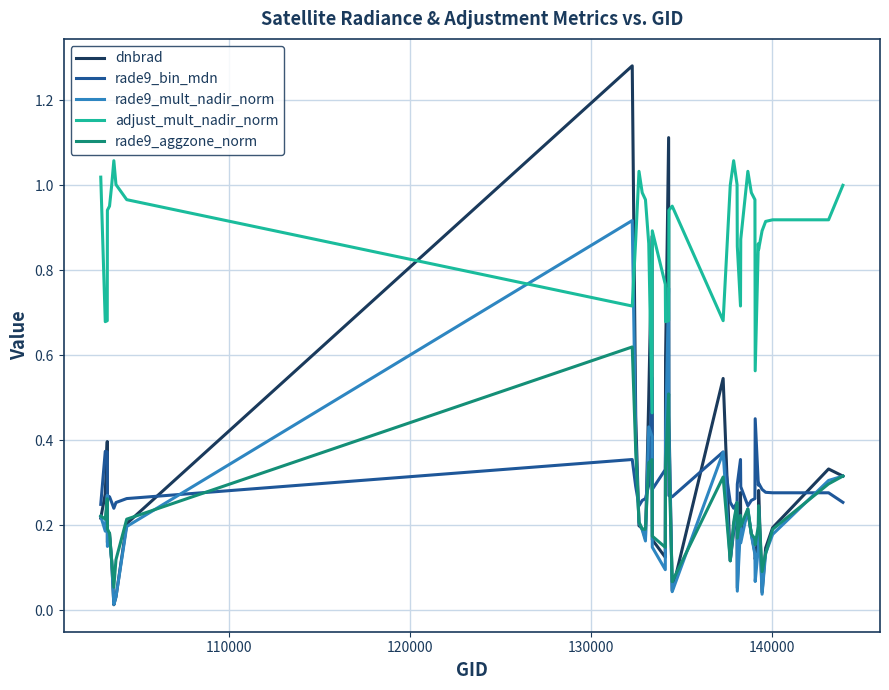

What is the sum of all rade9_bin_mdn values?

11.9